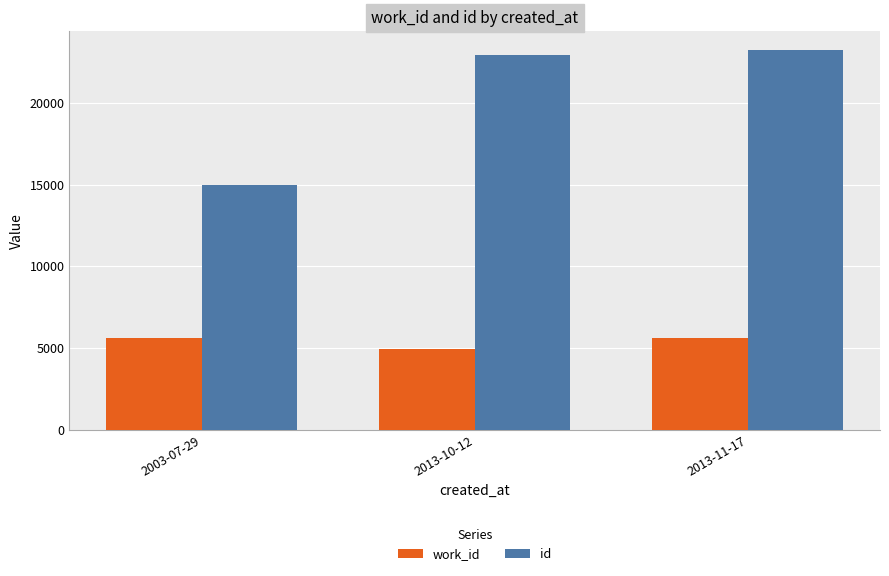

What is the minimum value shown in the chart?

4943